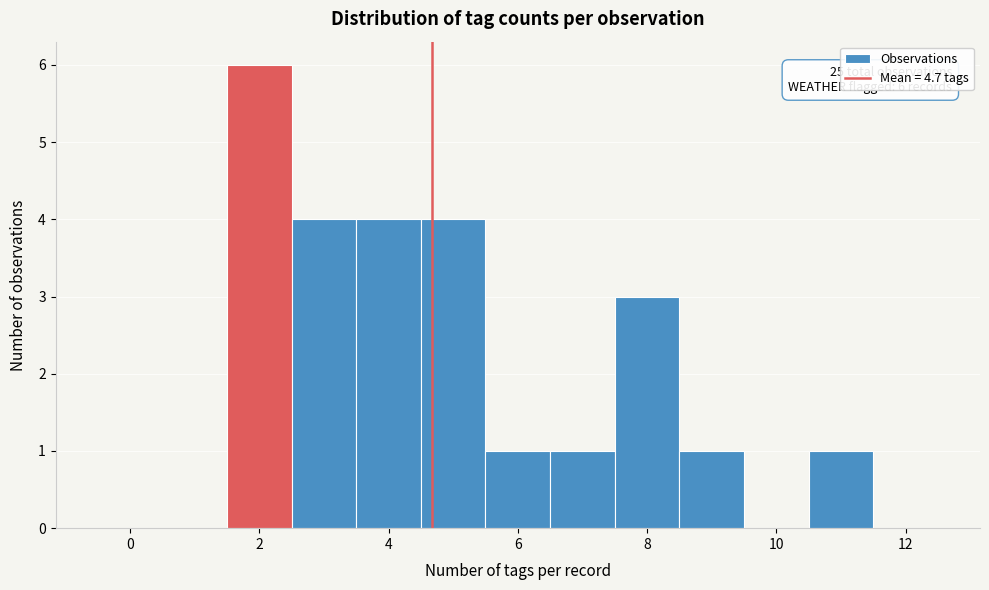

Over which range of the x-axis is the bar tallest?

1.5 to 2.5